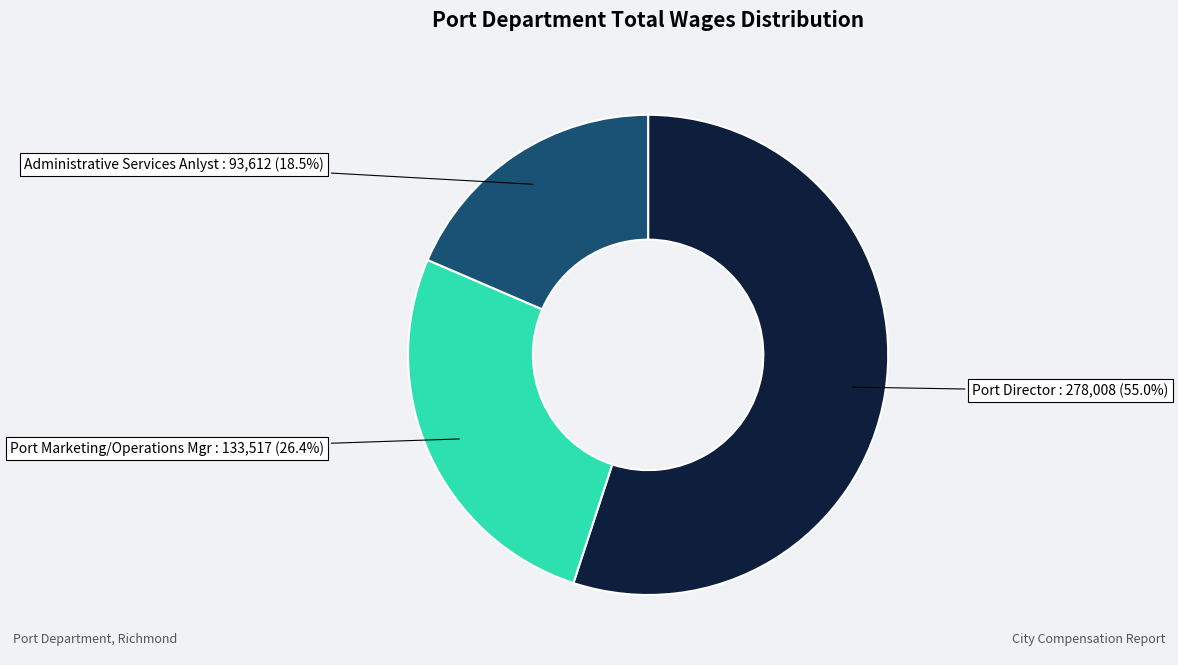

How many slices are in this pie chart?

3